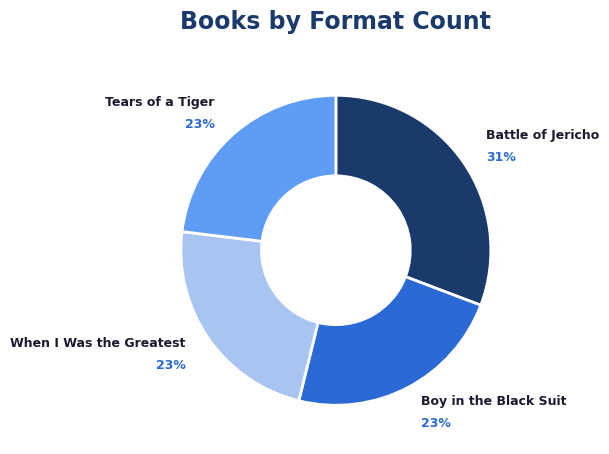

Do When I Was the Greatest and Boy in the Black Suit together represent more than half of the pie?

No